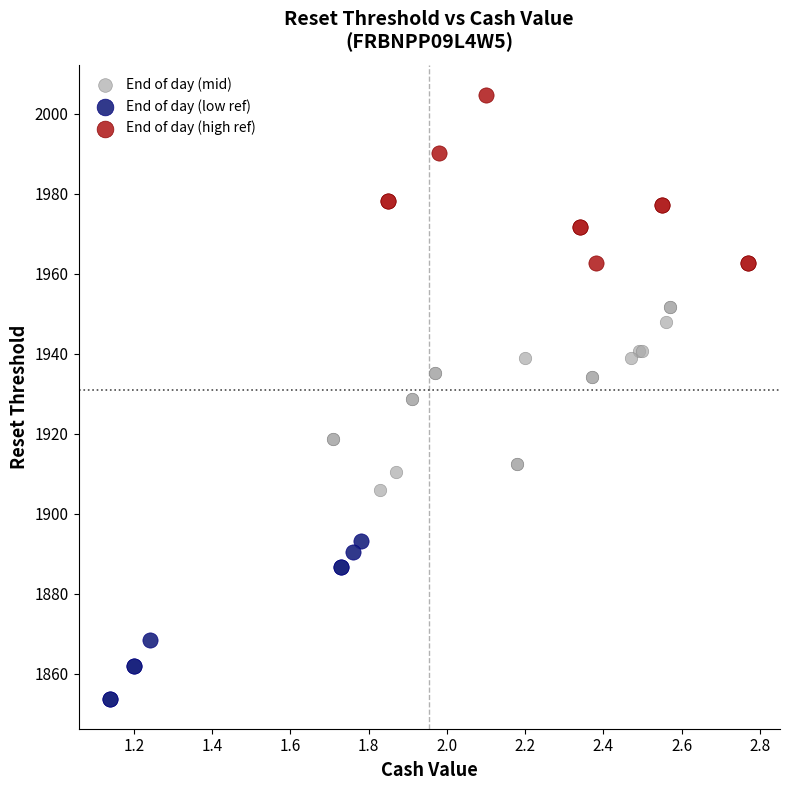

Which series has the largest Y range (max minus min)?

End of day (mid)